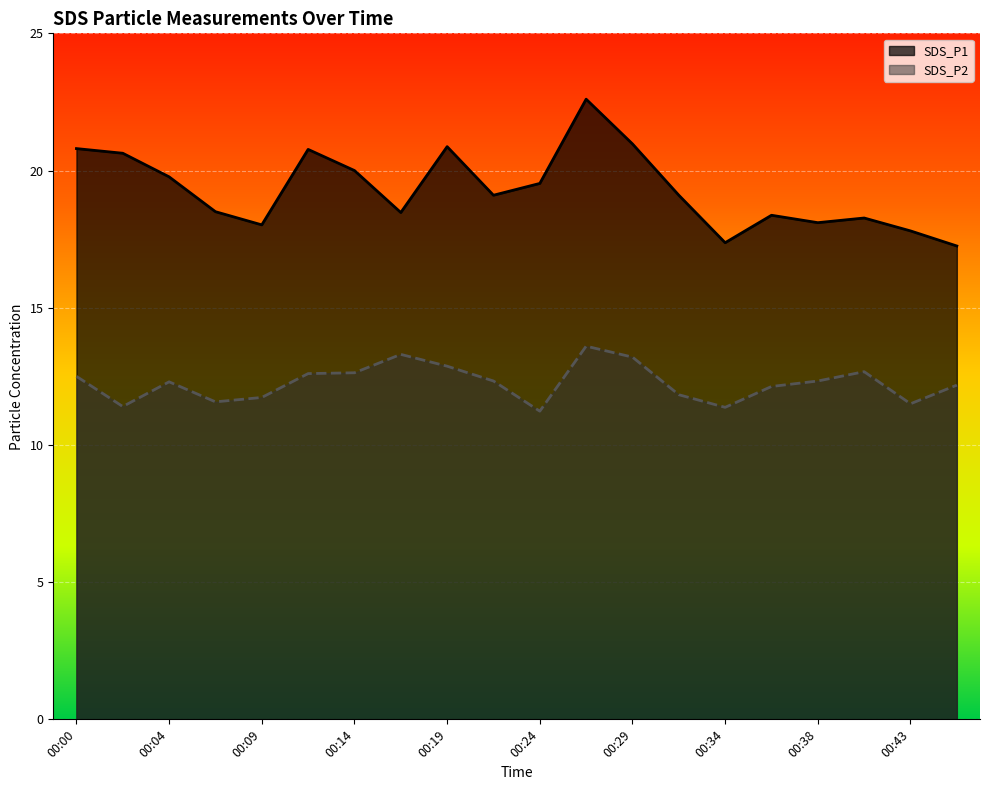

What is the smallest value displayed?

11.2